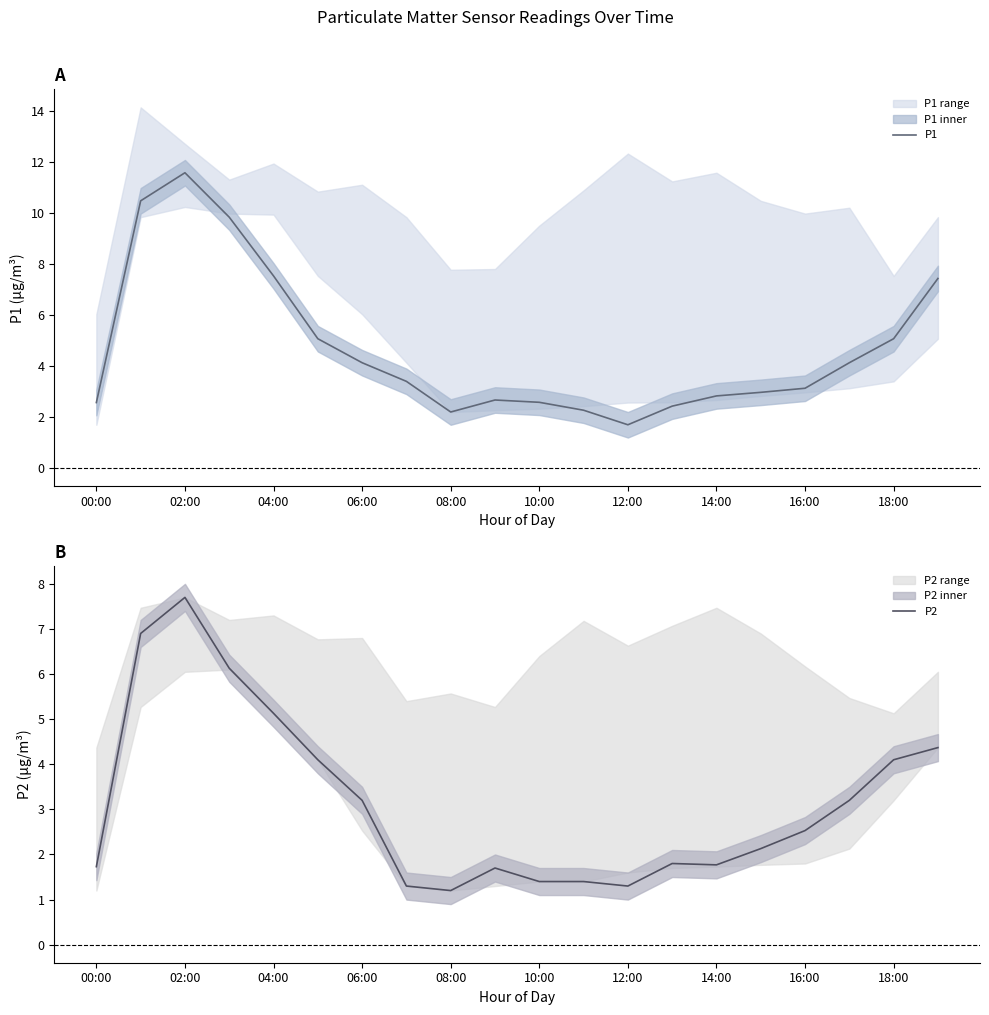

What is the minimum value for P1?

1.7